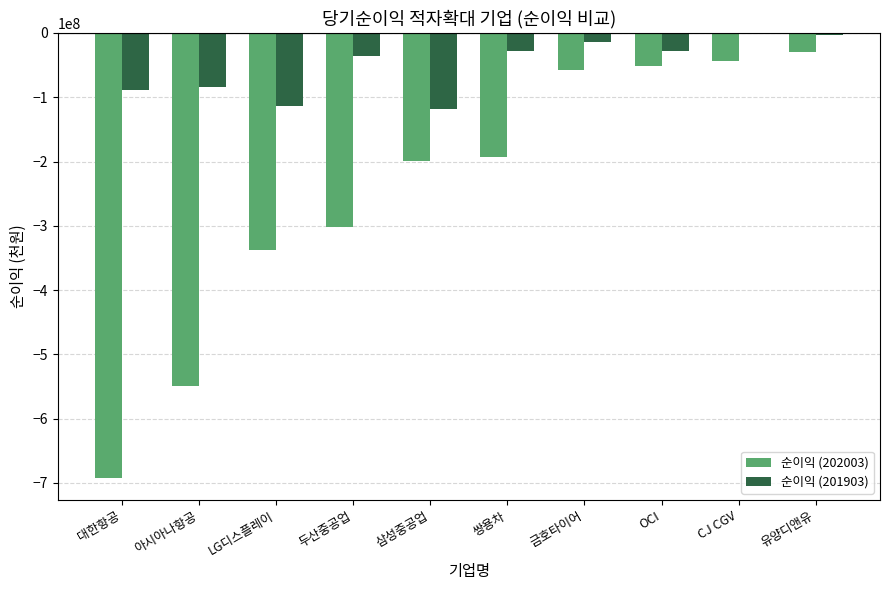

How many categories are shown in the chart?

10